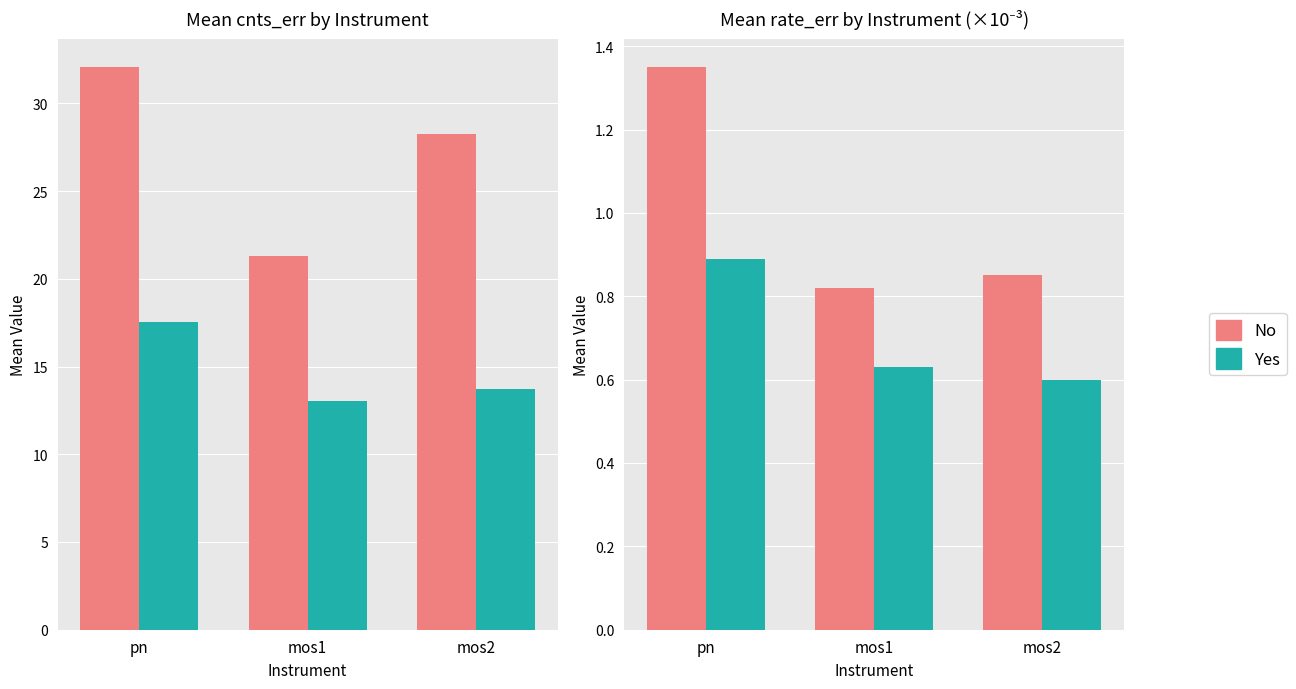

What is the sum of all No values?

3.0